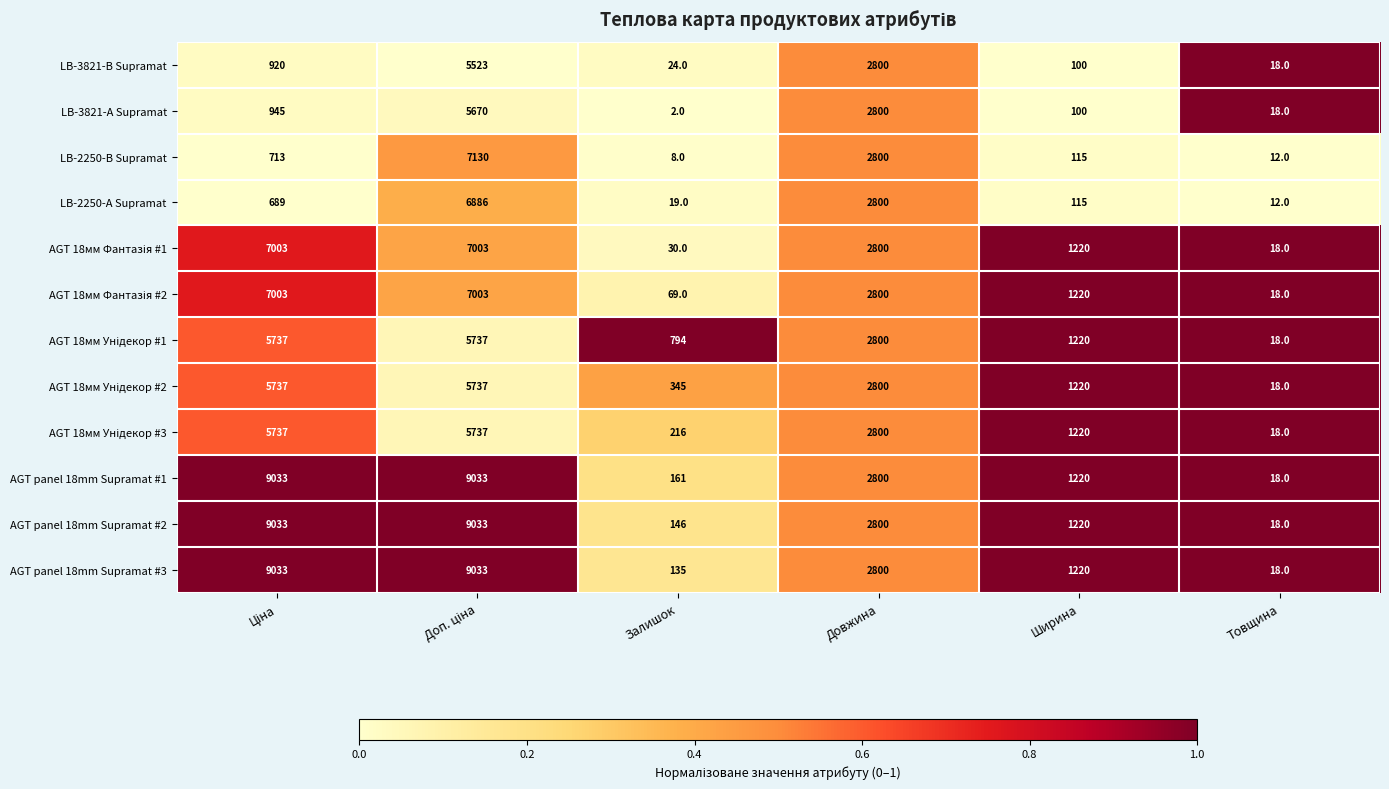

Which series has the largest total across all categories?

AGT panel 18mm Supramat #1